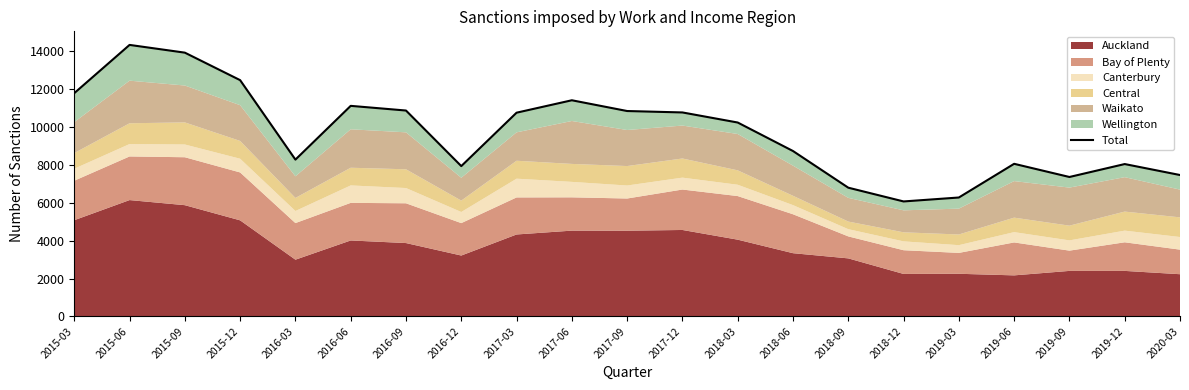

How many lines are shown in the chart?

1